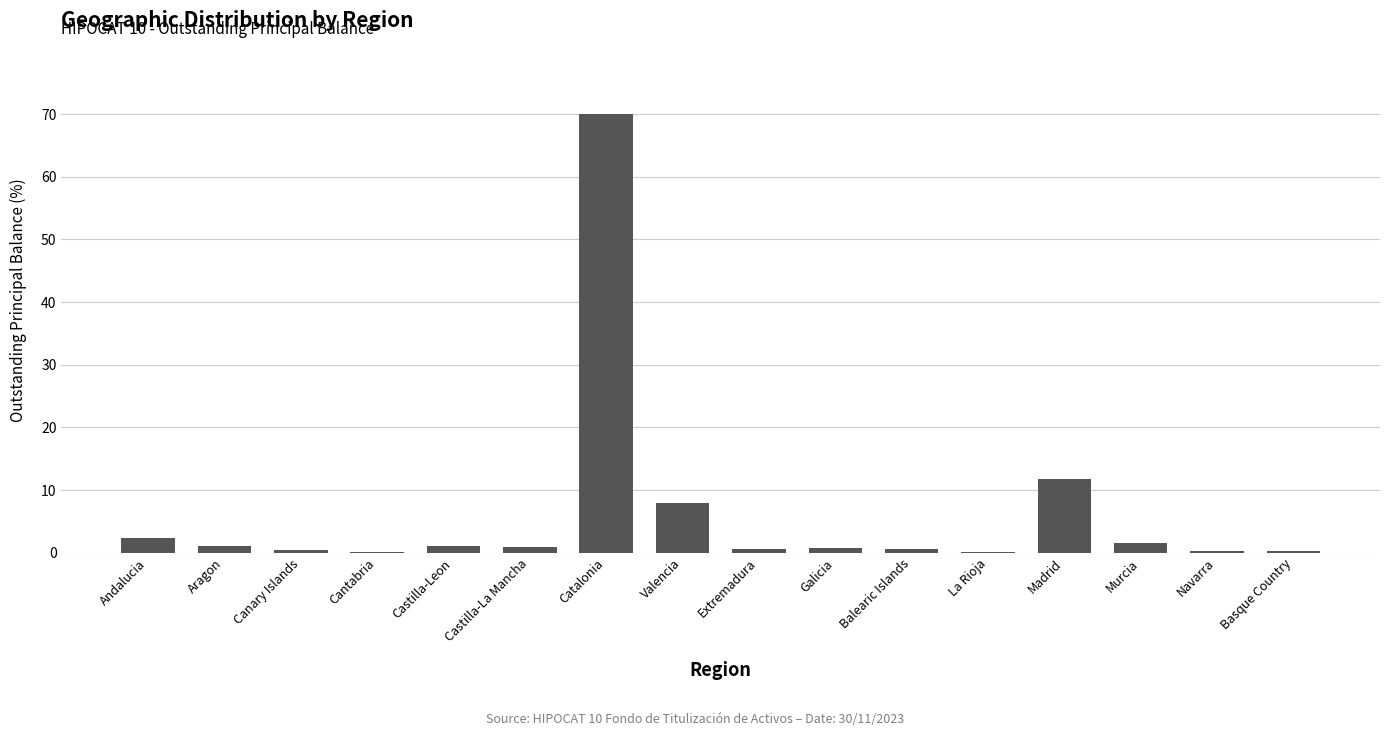

What is the sum of all values?

100.0